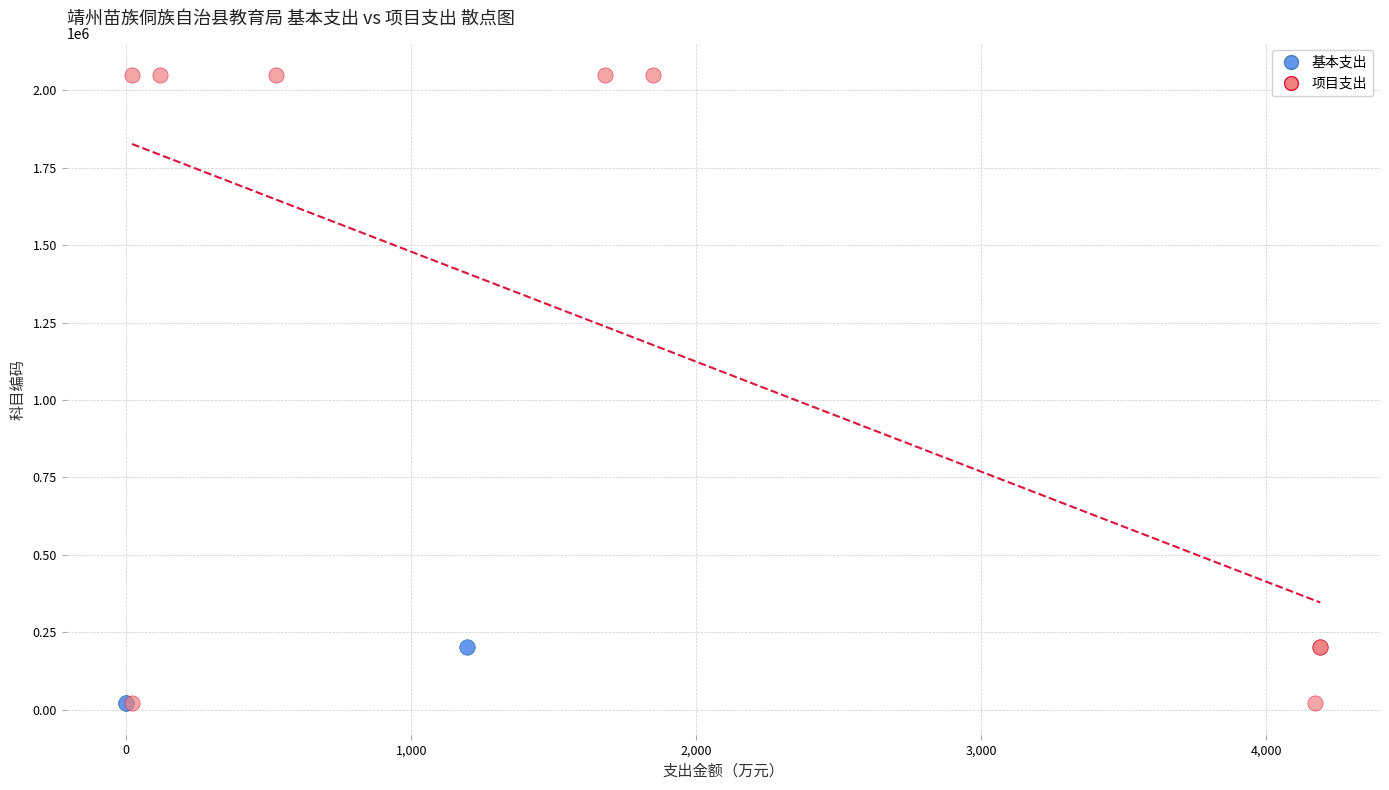

Which series contains the highest Y value?

项目支出